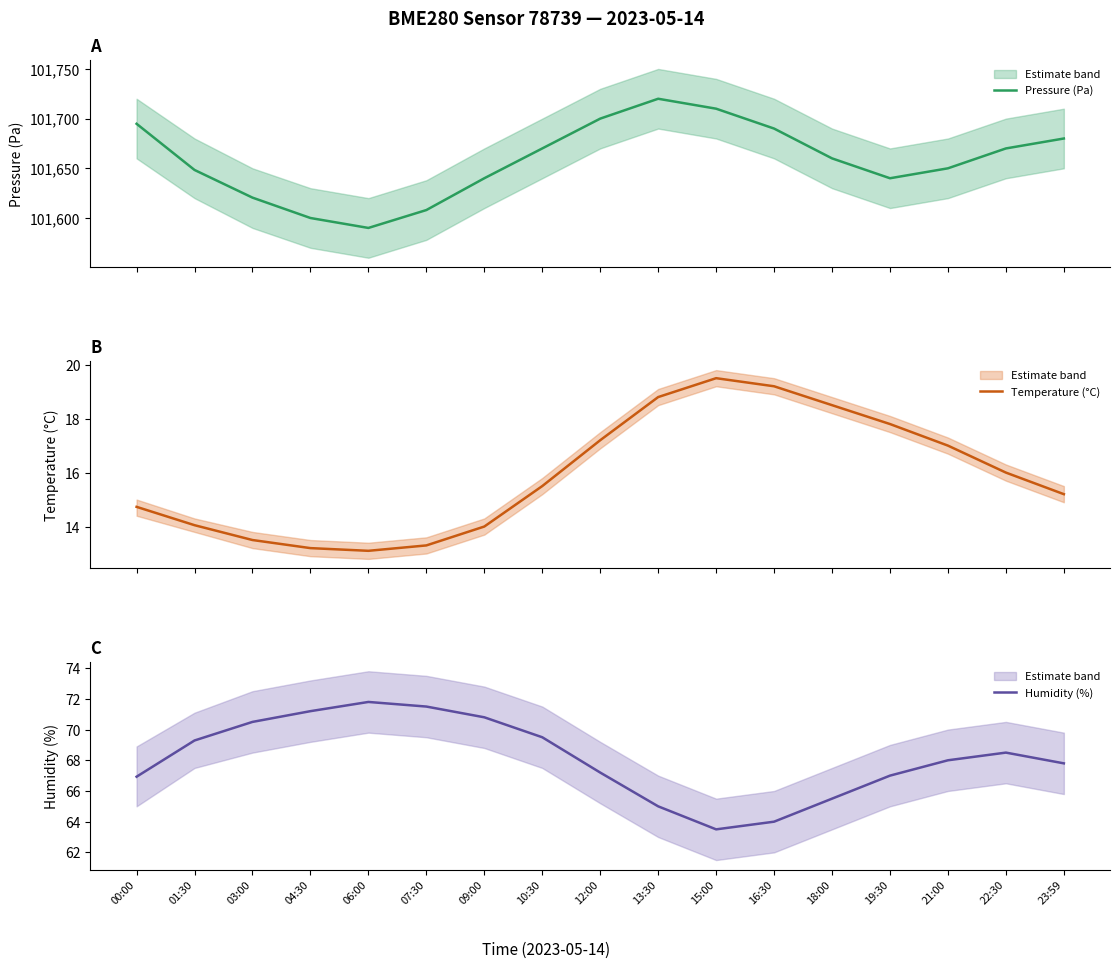

How many categories are shown in the chart?

17